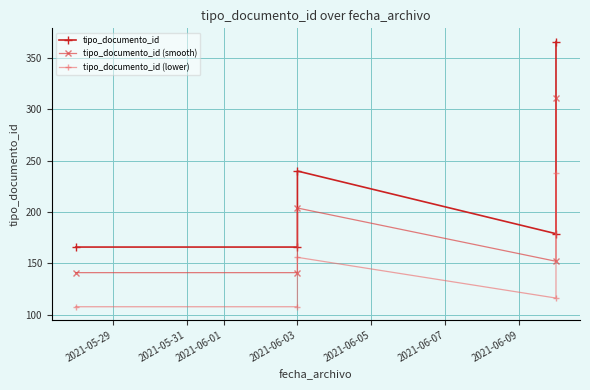

What are all the series names shown in the legend?

tipo_documento_id, tipo_documento_id (smooth), tipo_documento_id (lower)